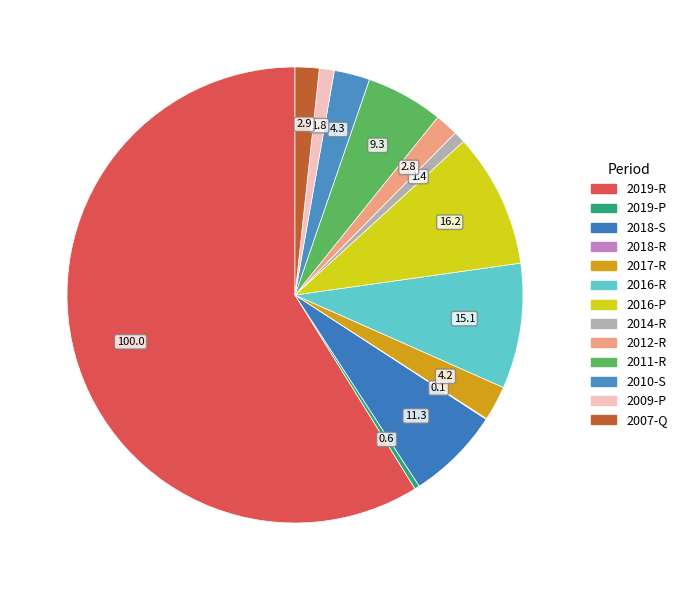

Rank the categories by value from highest to lowest.

2019-R, 2016-P, 2016-R, 2018-S, 2011-R, 2010-S, 2017-R, 2007-Q, 2012-R, 2009-P, 2014-R, 2019-P, 2018-R